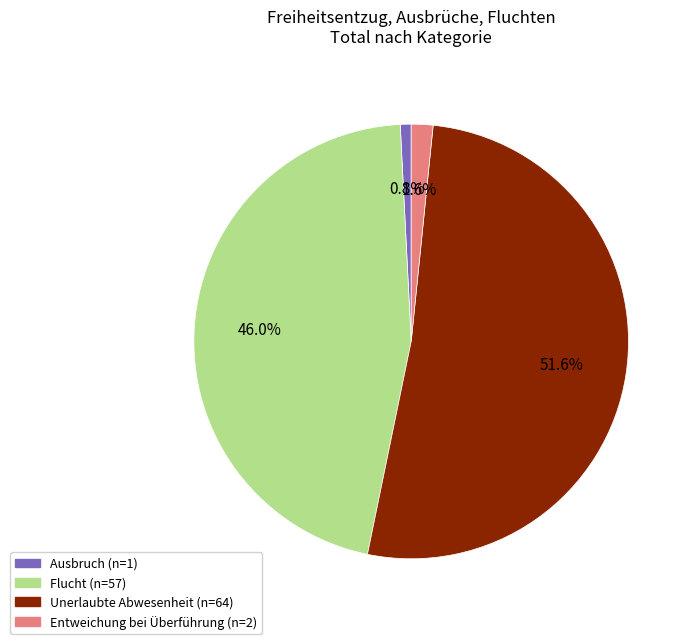

Combined, what portion of the pie is Entweichung bei Überführung and Unerlaubte Abwesenheit?

53.2%